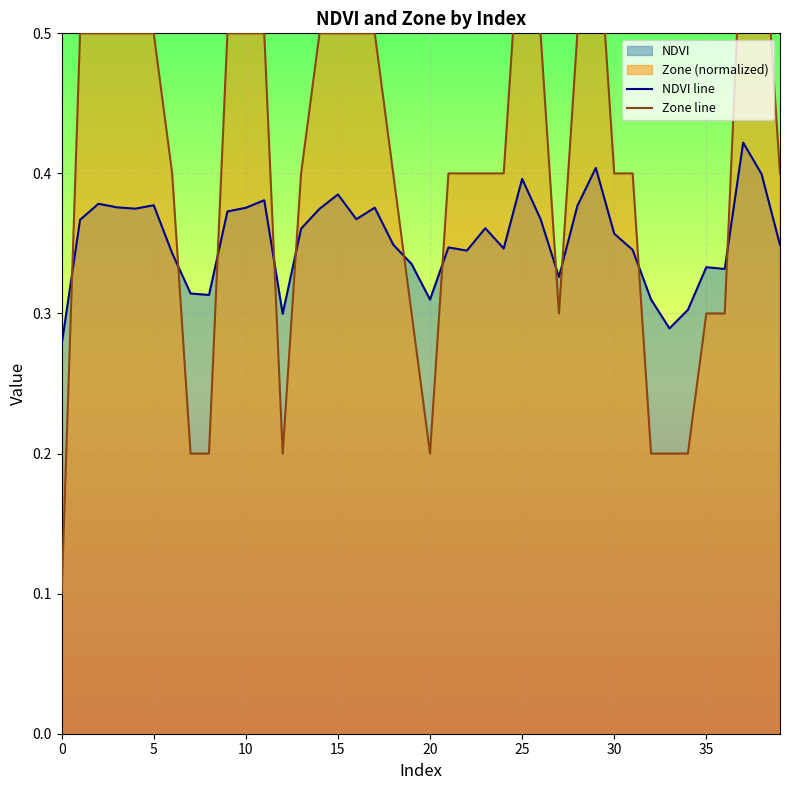

List the series in order of their overall mean, highest first.

Zone line, NDVI line